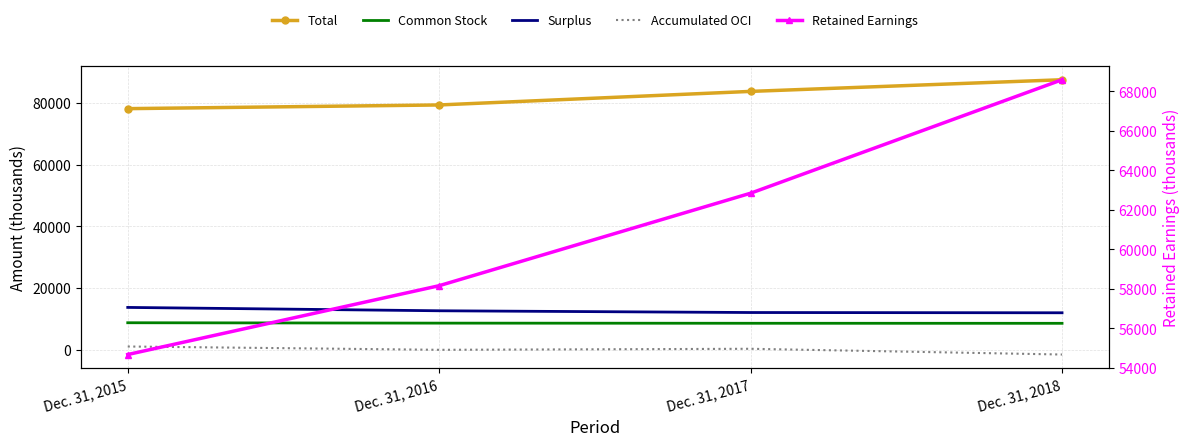

At which category does Accumulated OCI reach its first local valley?

Dec. 31, 2016